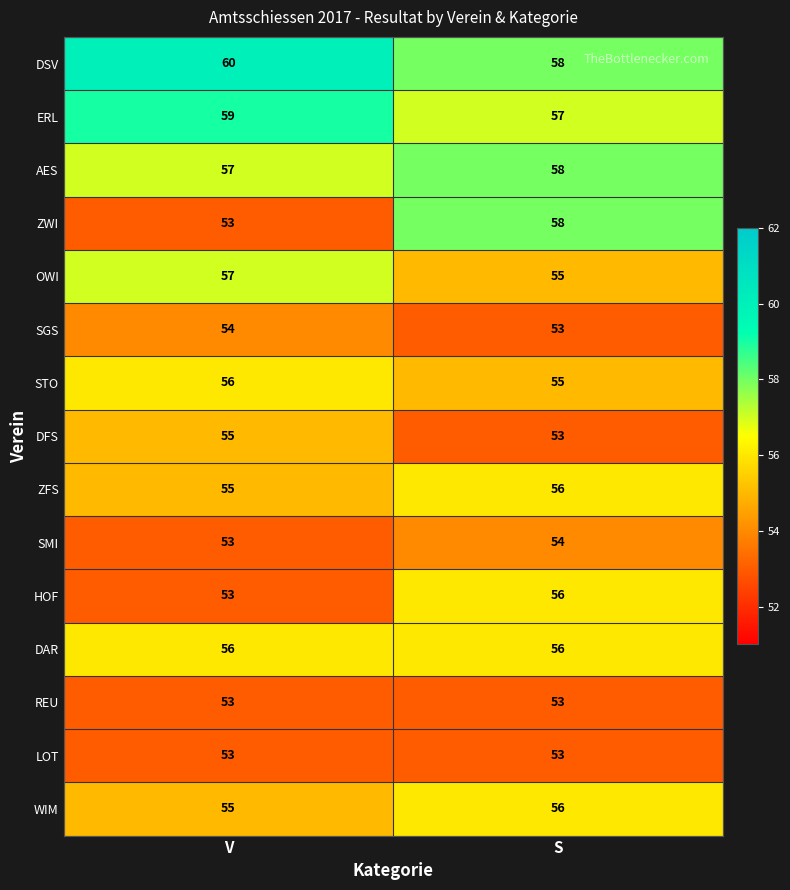

Between V and S, which series saw the biggest shift?

ZWI